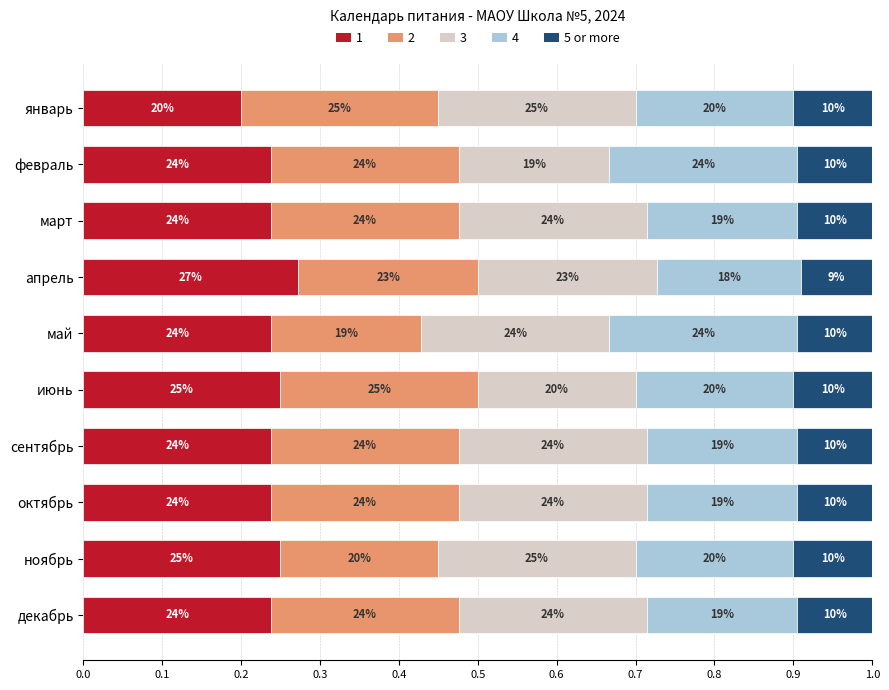

What is the value of the 10th bar from the left?

0.1